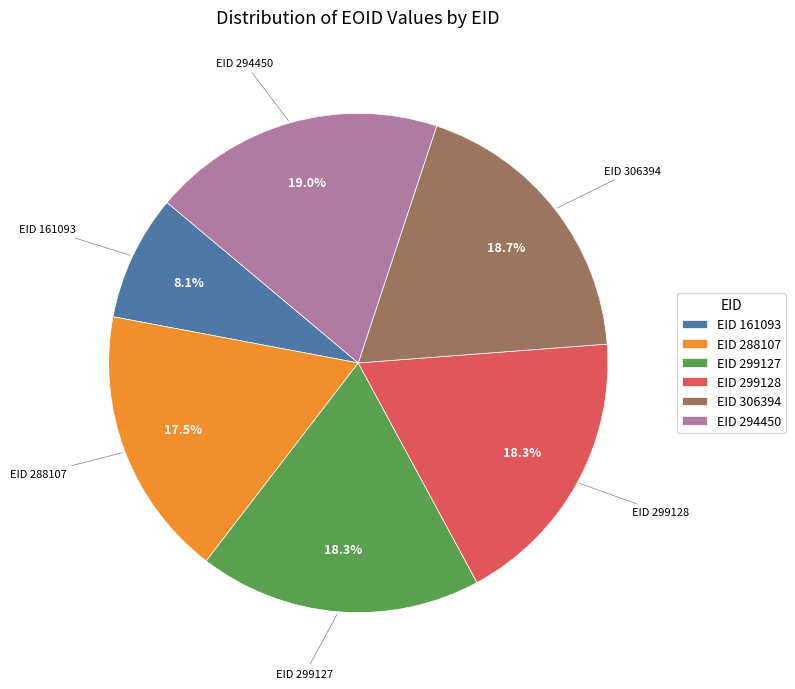

What is the smallest slice in the pie chart?

EID 161093